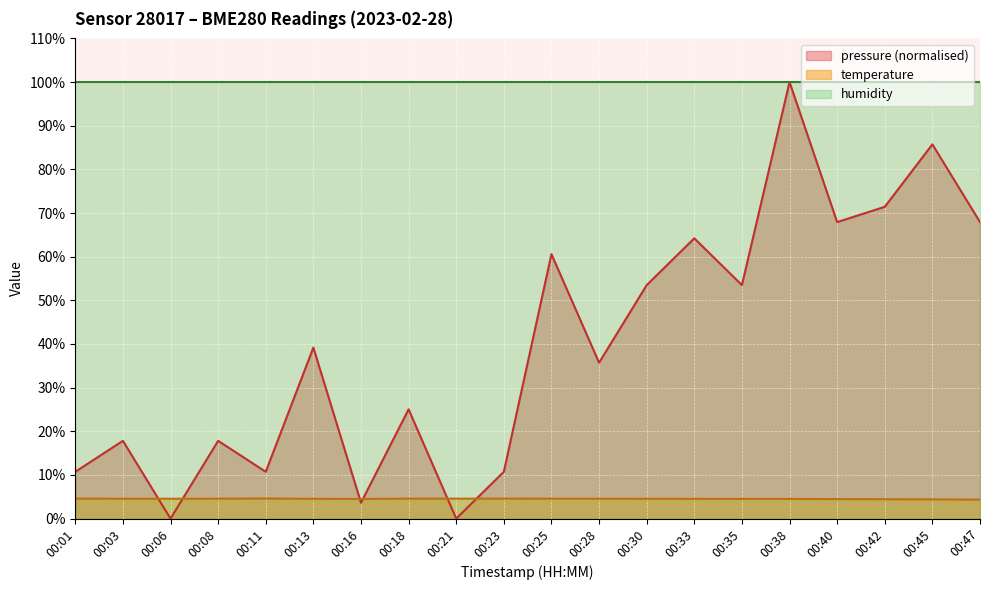

How many values in the pressure series are below 39?

10